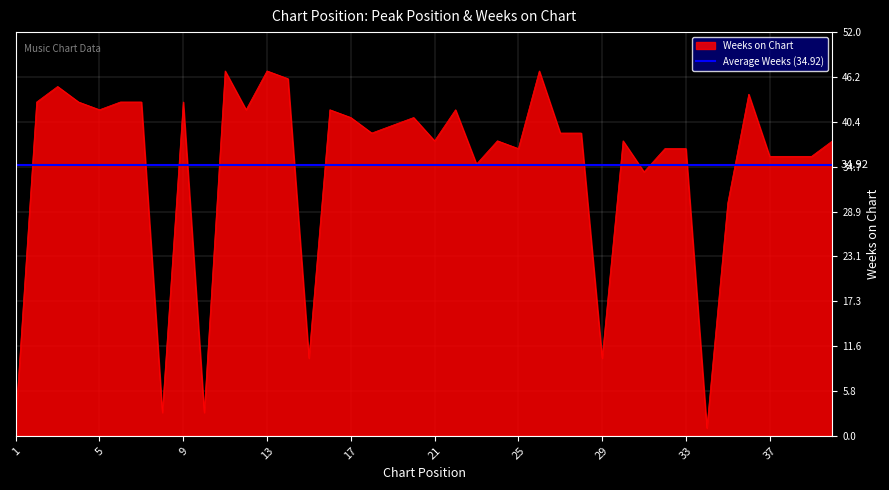

Approximately how many times larger is the value at 1 compared to 10?

0.7